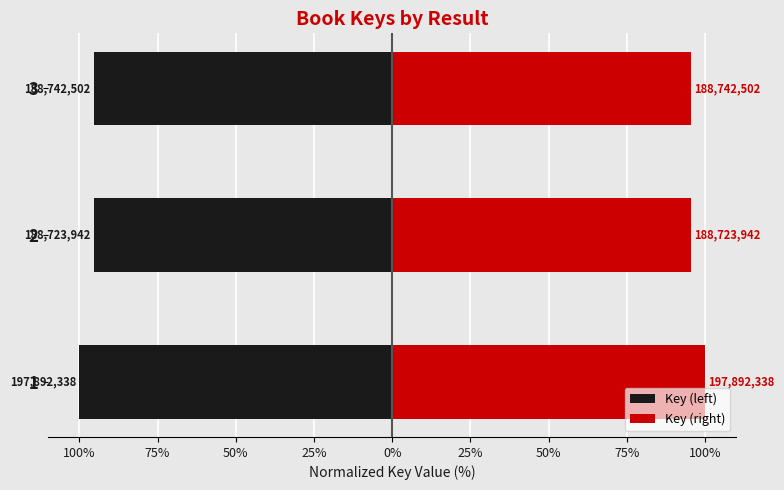

Is the value of Key (left) at 3 greater than the value of Key (right) at 2?

No